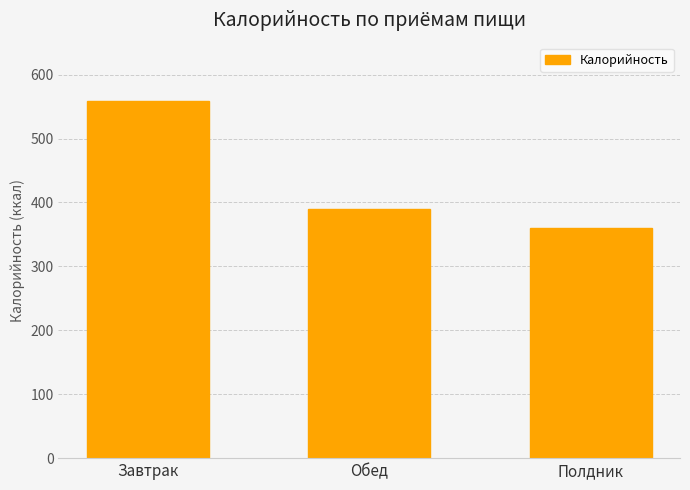

Rank the categories by value from highest to lowest.

Завтрак, Обед, Полдник